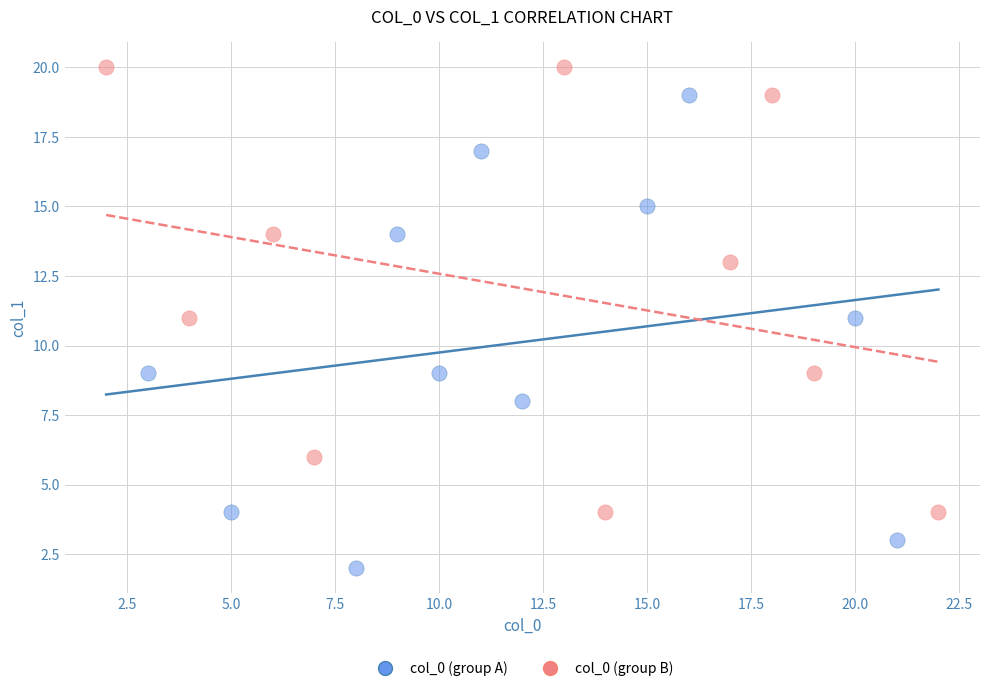

Which series has the largest Y range (max minus min)?

col_0 (group A)